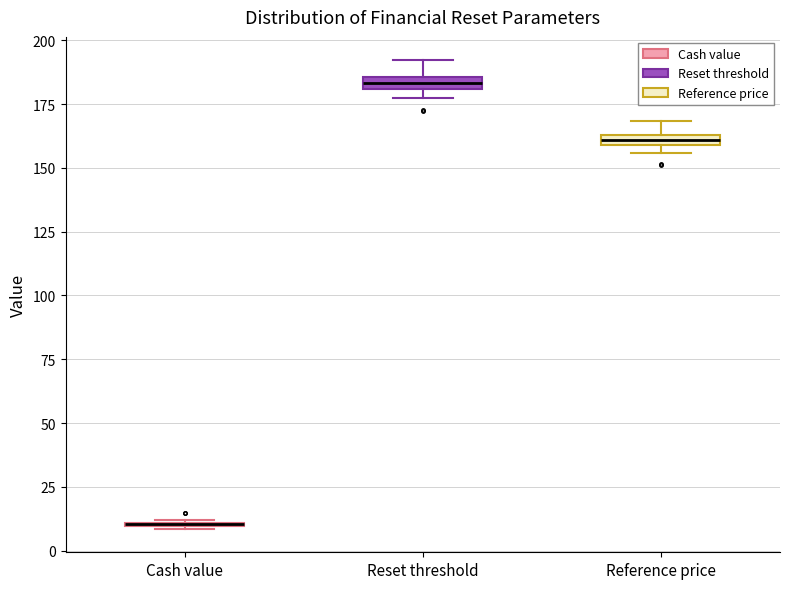

Where does the upper whisker of the box for Reset threshold end on the y-axis? The values are not printed on the chart, so give them approximately, as read against the axis.

190